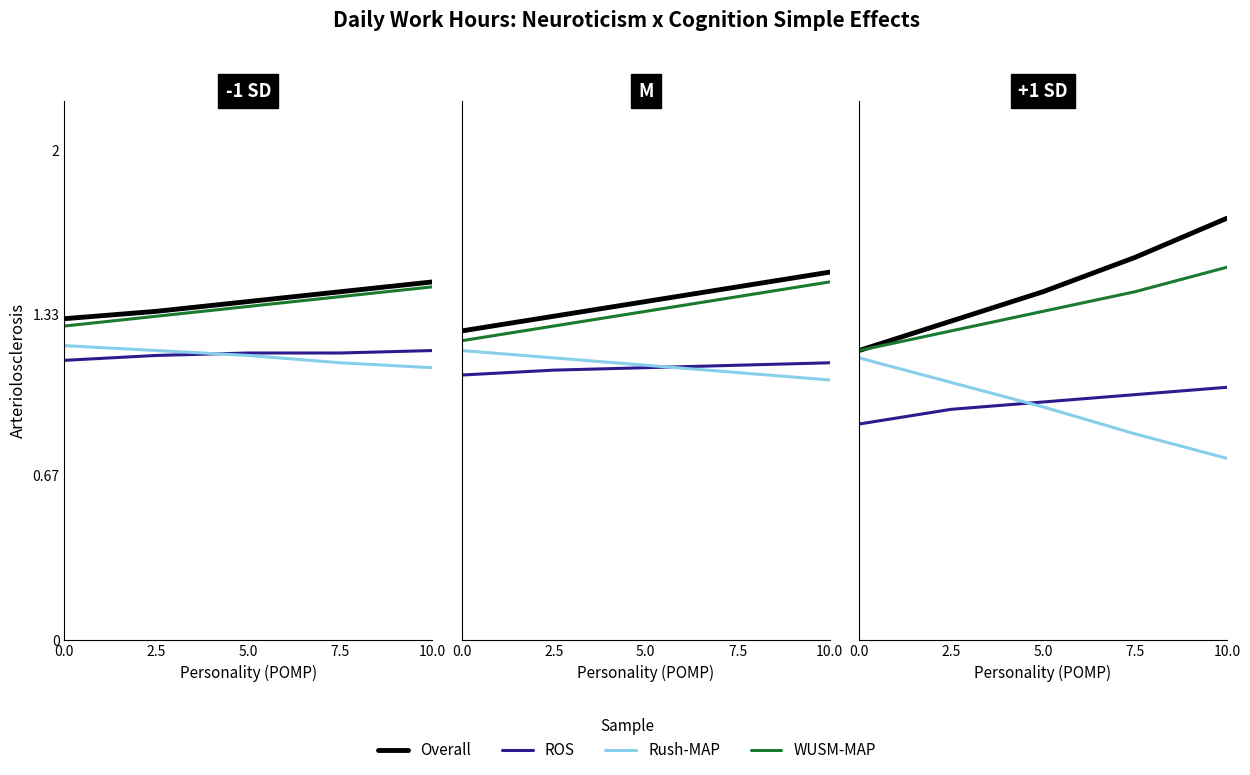

True or false: Rush-MAP has a value of 0.7 at 10.0.

True